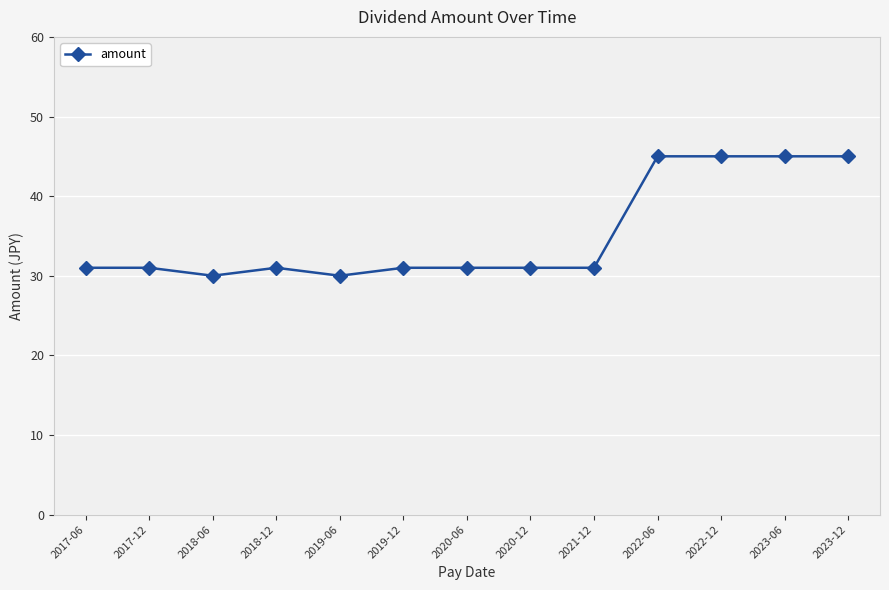

What is the change in value from 2018-12 to 2023-06?

+14